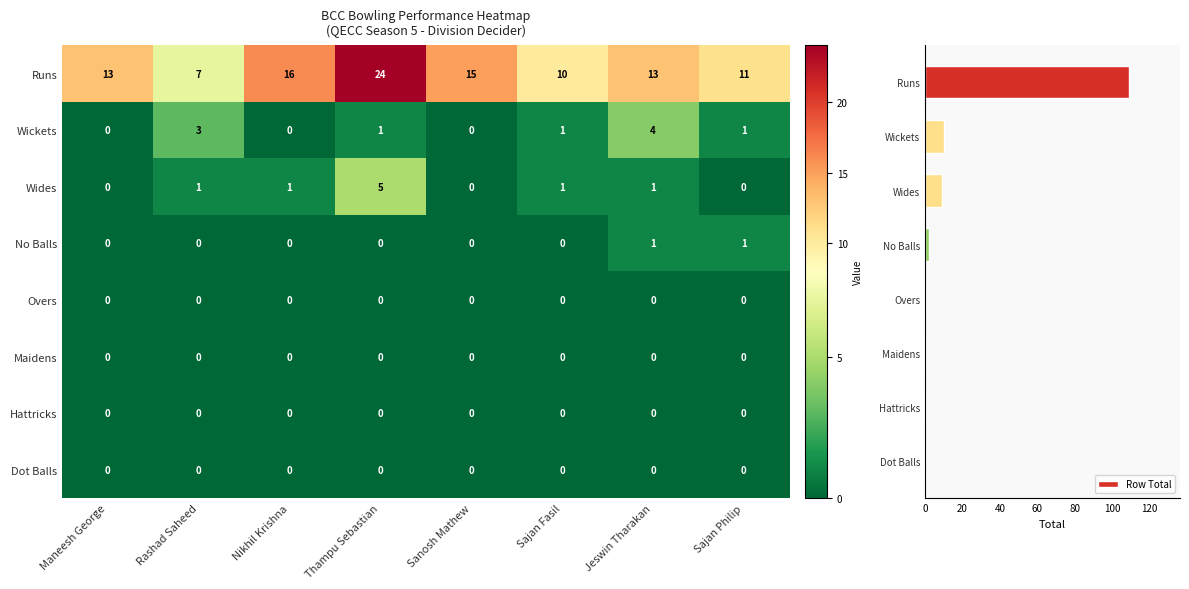

How many series are shown in this chart?

9